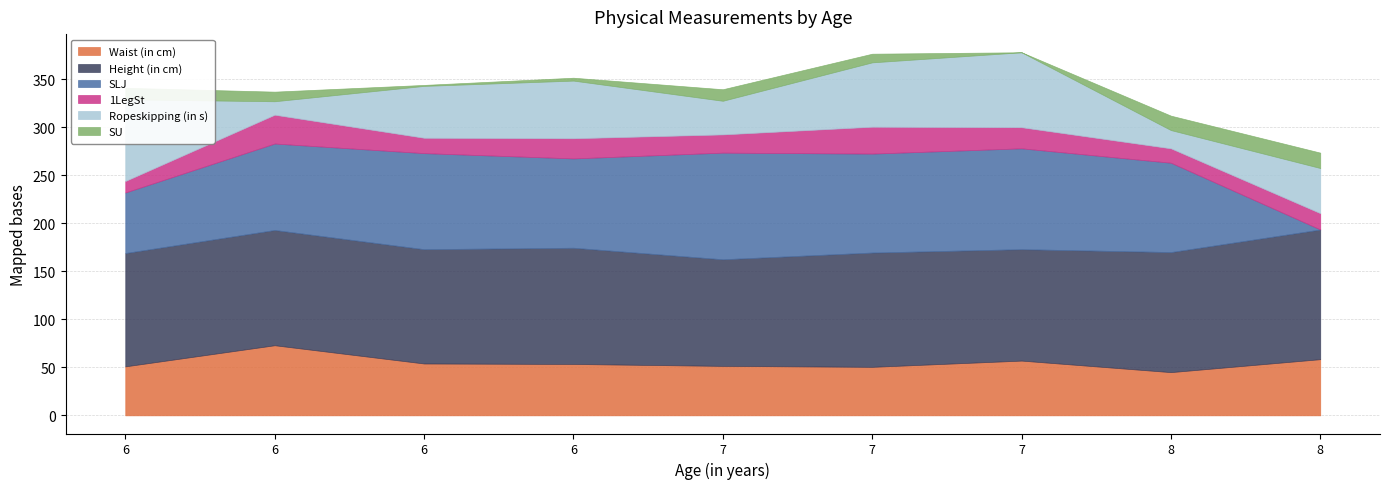

What is the total value across all series at 6?

341.0